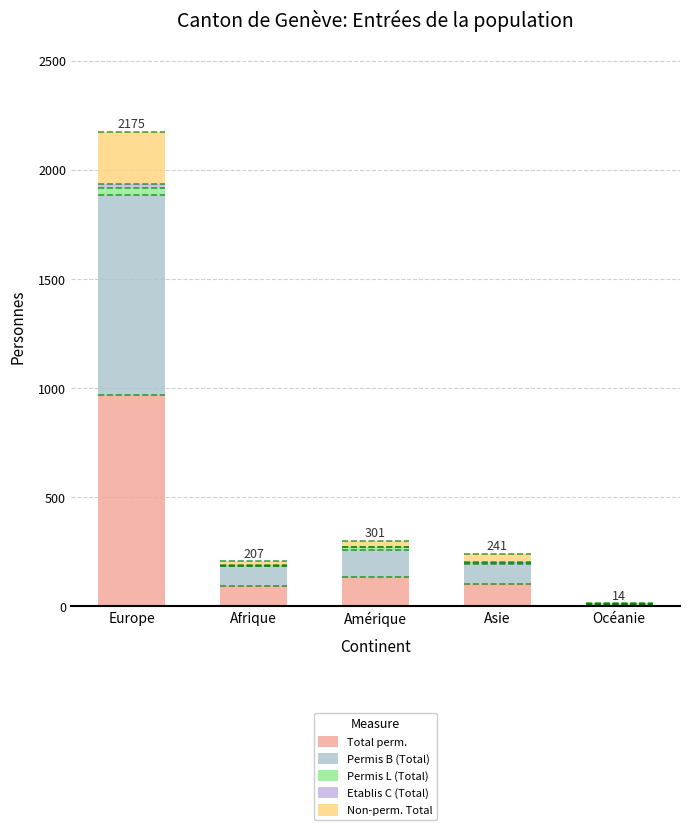

Are the bars grouped side by side (vs. stacked)?

No